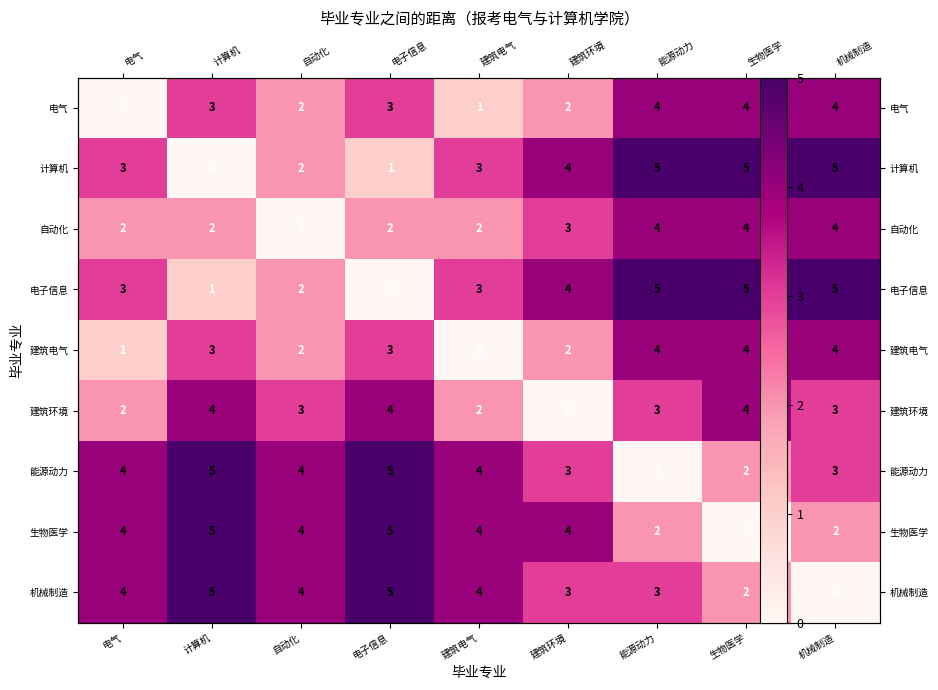

Rank the series at 建筑环境 from lowest to highest value.

建筑环境, 电气, 建筑电气, 自动化, 能源动力, 机械制造, 计算机, 电子信息, 生物医学